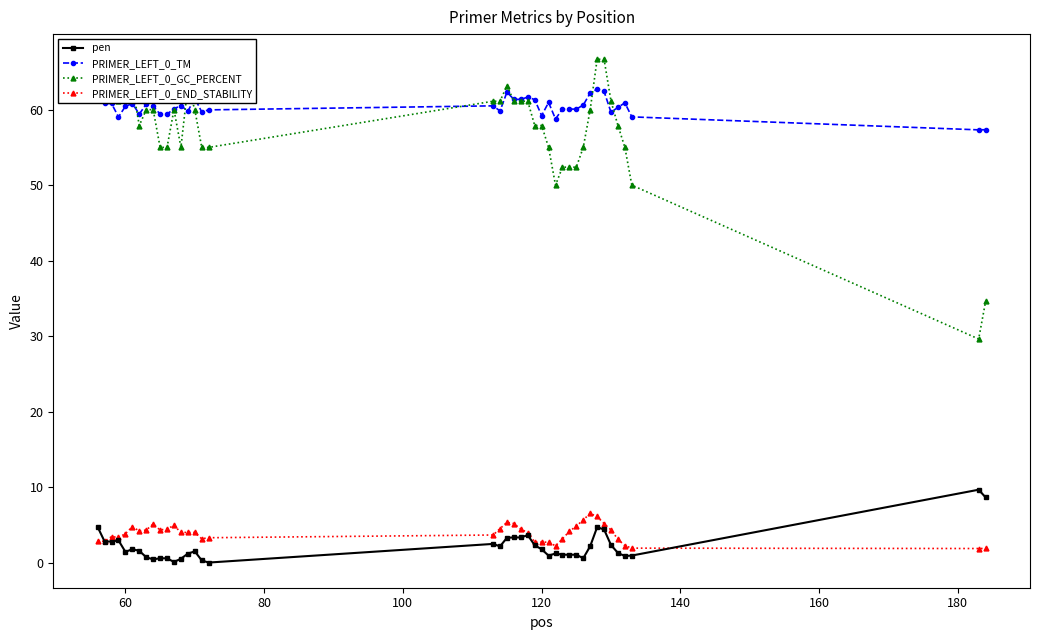

True or false: pen has more than 1 interior local peaks.

True